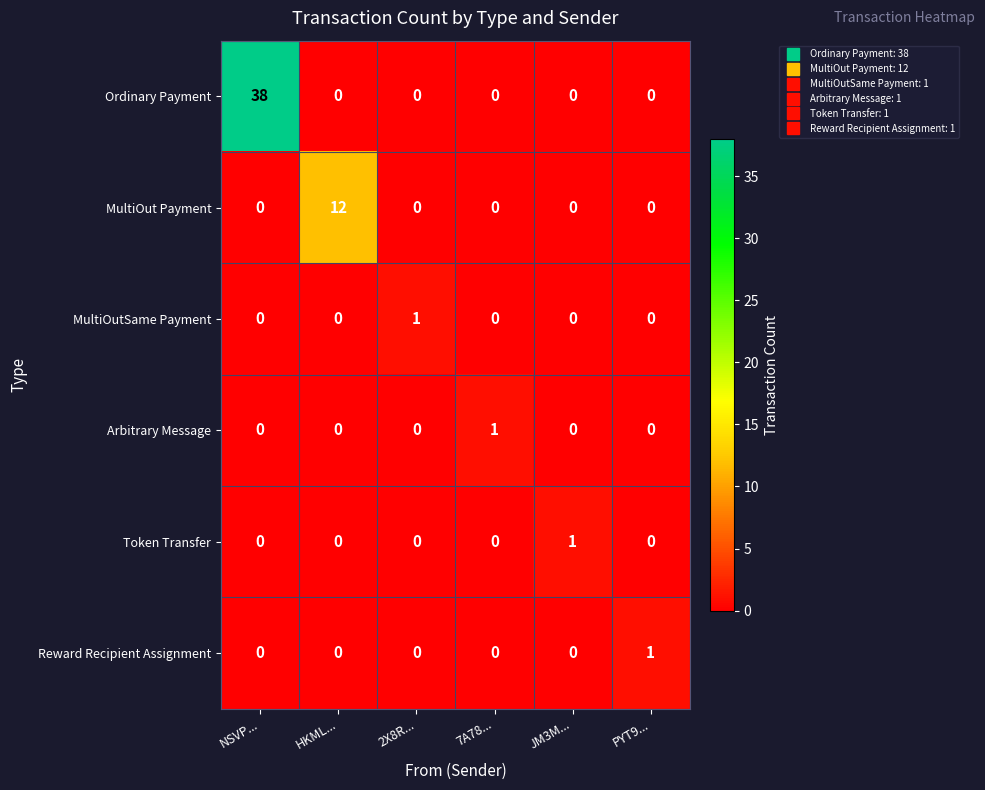

True or false: Reward Recipient Assignment has a value of 0 at NSVP....

True